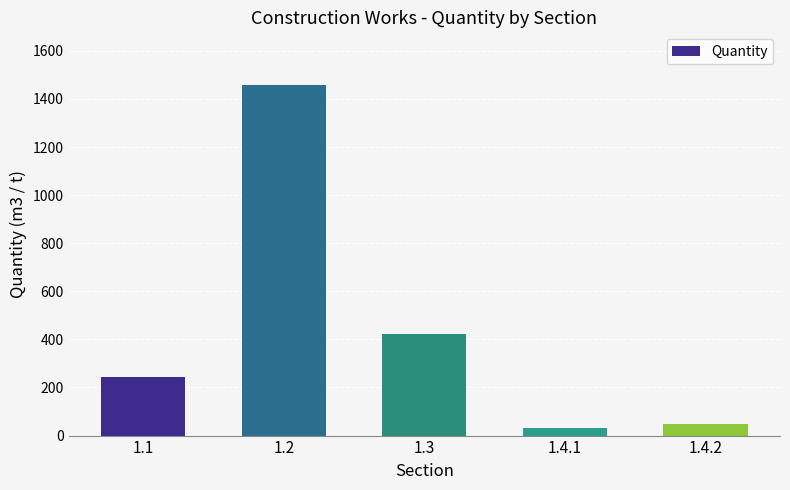

What position from the left is 1.4.2?

5